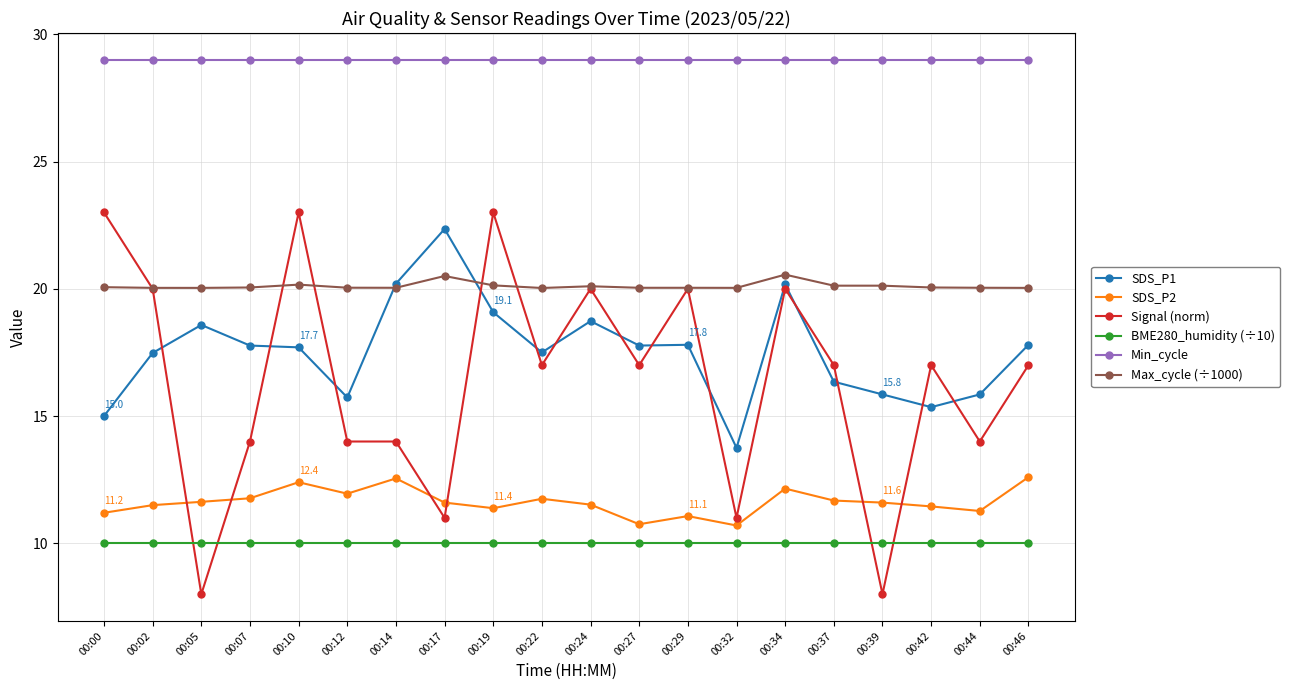

True or false: Max_cycle (÷1000) and BME280_humidity (÷10) cross at least once.

False